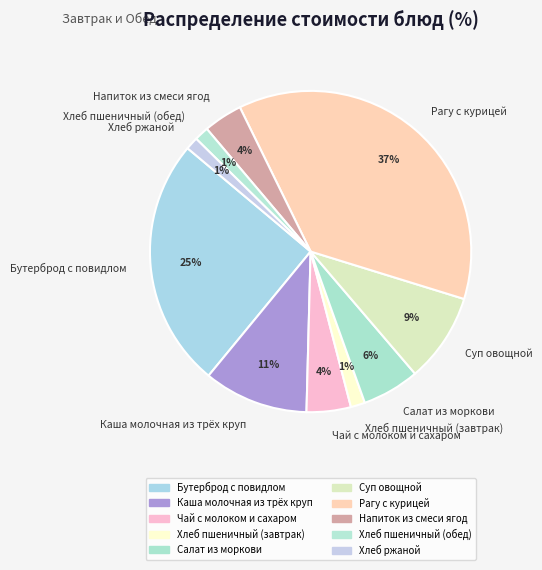

Which category has the biggest portion of the pie?

Рагу с курицей